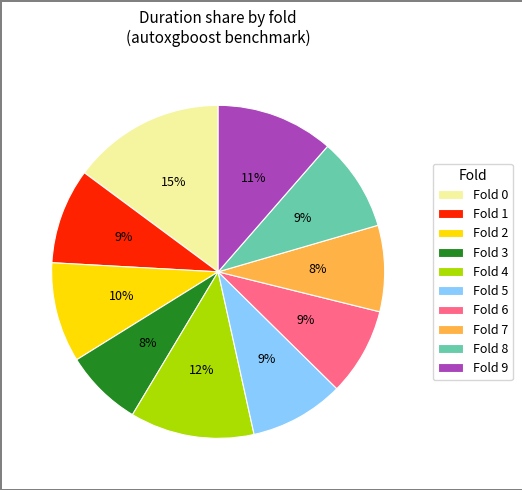

Count the number of slices in the pie.

10